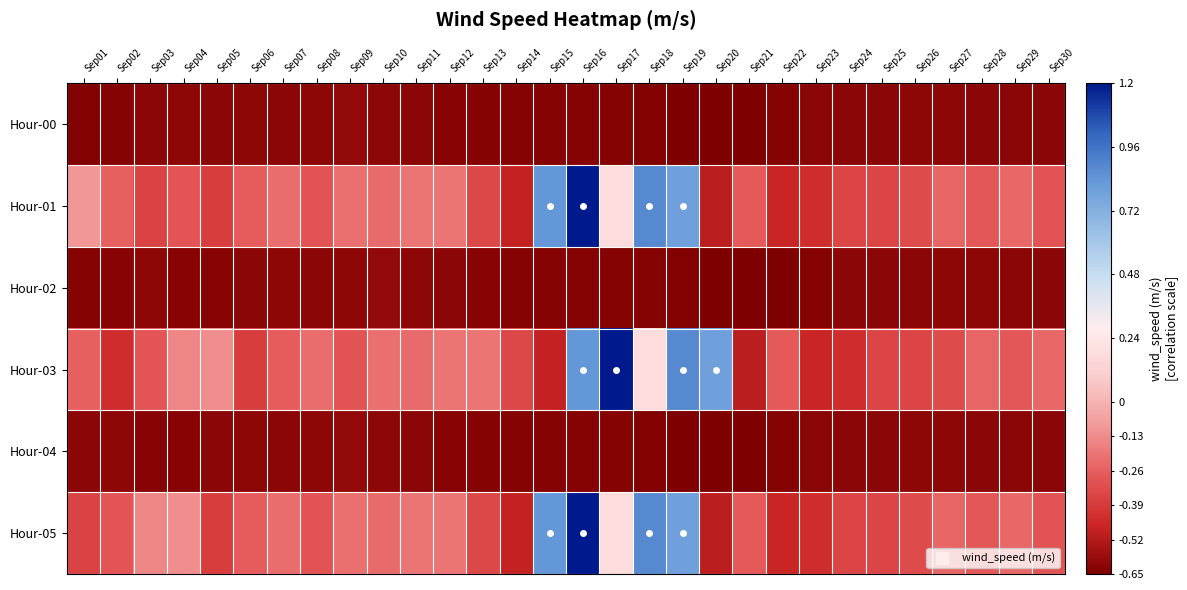

Reading left to right, what are all the values shown in this chart?

Hour-00: Sep01=-0.6	Sep02=-0.6	Sep03=-0.6	Sep04=-0.6	Sep05=-0.6	Sep06=-0.6	Sep07=-0.6	Sep08=-0.6	Sep09=-0.6	Sep10=-0.6	Sep11=-0.6	Sep12=-0.6	Sep13=-0.6	Sep14=-0.6	Sep15=-0.6	Sep16=-0.6	Sep17=-0.6	Sep18=-0.6	Sep19=-0.6	Sep20=-0.7	Sep21=-0.6	Sep22=-0.6	Sep23=-0.6	Sep24=-0.6	Sep25=-0.6	Sep26=-0.6	Sep27=-0.6	Sep28=-0.6	Sep29=-0.6	Sep30=-0.6
Hour-01: Sep01=-0.1	Sep02=-0.3	Sep03=-0.4	Sep04=-0.3	Sep05=-0.4	Sep06=-0.3	Sep07=-0.2	Sep08=-0.3	Sep09=-0.2	Sep10=-0.2	Sep11=-0.2	Sep12=-0.2	Sep13=-0.3	Sep14=-0.5	Sep15=0.8	Sep16=1.2	Sep17=0.2	Sep18=0.9	Sep19=0.8	Sep20=-0.5	Sep21=-0.3	Sep22=-0.5	Sep23=-0.4	Sep24=-0.4	Sep25=-0.4	Sep26=-0.3	Sep27=-0.2	Sep28=-0.3	Sep29=-0.2	Sep30=-0.3
Hour-02: Sep01=-0.6	Sep02=-0.6	Sep03=-0.6	Sep04=-0.6	Sep05=-0.6	Sep06=-0.6	Sep07=-0.6	Sep08=-0.6	Sep09=-0.6	Sep10=-0.6	Sep11=-0.6	Sep12=-0.6	Sep13=-0.6	Sep14=-0.6	Sep15=-0.6	Sep16=-0.6	Sep17=-0.6	Sep18=-0.6	Sep19=-0.6	Sep20=-0.6	Sep21=-0.7	Sep22=-0.6	Sep23=-0.6	Sep24=-0.6	Sep25=-0.6	Sep26=-0.6	Sep27=-0.6	Sep28=-0.6	Sep29=-0.6	Sep30=-0.6
Hour-03: Sep01=-0.3	Sep02=-0.4	Sep03=-0.3	Sep04=-0.1	Sep05=-0.1	Sep06=-0.4	Sep07=-0.3	Sep08=-0.2	Sep09=-0.3	Sep10=-0.2	Sep11=-0.2	Sep12=-0.2	Sep13=-0.2	Sep14=-0.3	Sep15=-0.5	Sep16=0.8	Sep17=1.2	Sep18=0.2	Sep19=0.9	Sep20=0.8	Sep21=-0.5	Sep22=-0.3	Sep23=-0.5	Sep24=-0.4	Sep25=-0.4	Sep26=-0.4	Sep27=-0.3	Sep28=-0.2	Sep29=-0.3	Sep30=-0.2
Hour-04: Sep01=-0.6	Sep02=-0.6	Sep03=-0.6	Sep04=-0.6	Sep05=-0.6	Sep06=-0.6	Sep07=-0.6	Sep08=-0.6	Sep09=-0.6	Sep10=-0.6	Sep11=-0.6	Sep12=-0.6	Sep13=-0.6	Sep14=-0.6	Sep15=-0.6	Sep16=-0.6	Sep17=-0.6	Sep18=-0.6	Sep19=-0.6	Sep20=-0.7	Sep21=-0.6	Sep22=-0.6	Sep23=-0.6	Sep24=-0.6	Sep25=-0.6	Sep26=-0.6	Sep27=-0.6	Sep28=-0.6	Sep29=-0.6	Sep30=-0.6
Hour-05: Sep01=-0.4	Sep02=-0.3	Sep03=-0.1	Sep04=-0.1	Sep05=-0.4	Sep06=-0.3	Sep07=-0.2	Sep08=-0.3	Sep09=-0.2	Sep10=-0.2	Sep11=-0.2	Sep12=-0.2	Sep13=-0.3	Sep14=-0.5	Sep15=0.8	Sep16=1.2	Sep17=0.2	Sep18=0.9	Sep19=0.8	Sep20=-0.5	Sep21=-0.3	Sep22=-0.5	Sep23=-0.4	Sep24=-0.4	Sep25=-0.4	Sep26=-0.3	Sep27=-0.2	Sep28=-0.3	Sep29=-0.2	Sep30=-0.3